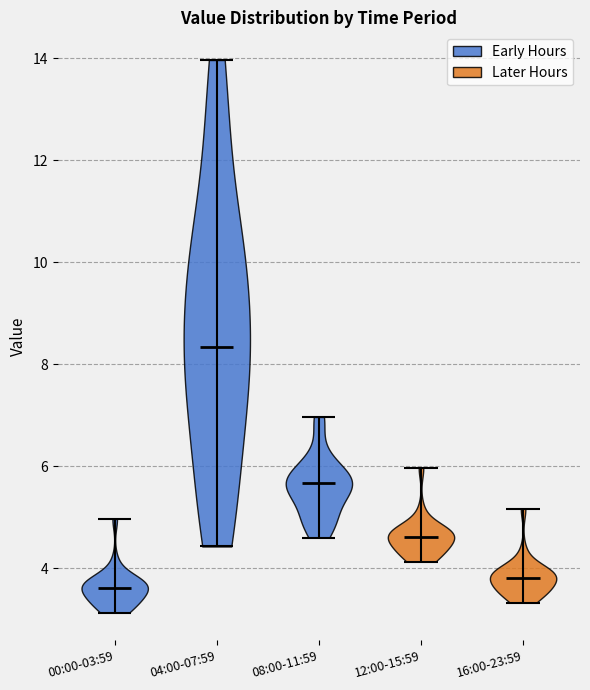

Reading left to right, read every violin against the y-axis: where its median line is, and the lowest and highest points it reaches. The values are not printed on the chart, so give them approximately, as read against the axis.

00:00-03:59: median line 3.6, lowest point 3.2, highest point 5.0
04:00-07:59: median line 8.4, lowest point 4.4, highest point 14.0
08:00-11:59: median line 5.6, lowest point 4.6, highest point 7.0
12:00-15:59: median line 4.6, lowest point 4.2, highest point 6.0
16:00-23:59: median line 3.8, lowest point 3.4, highest point 5.2